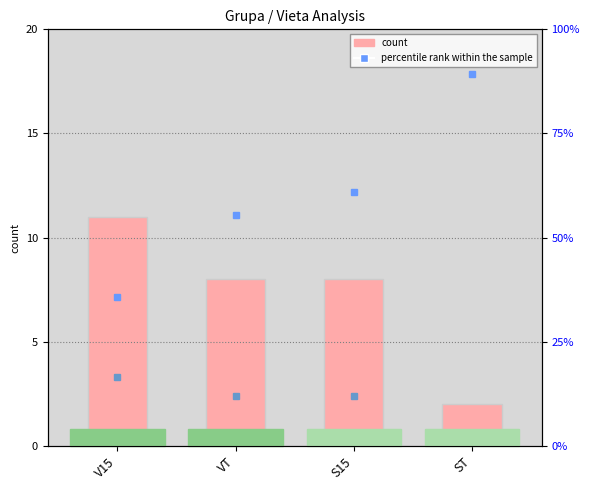

What is the difference between the second highest and second lowest values in the percentile rank within the sample series?

5.7